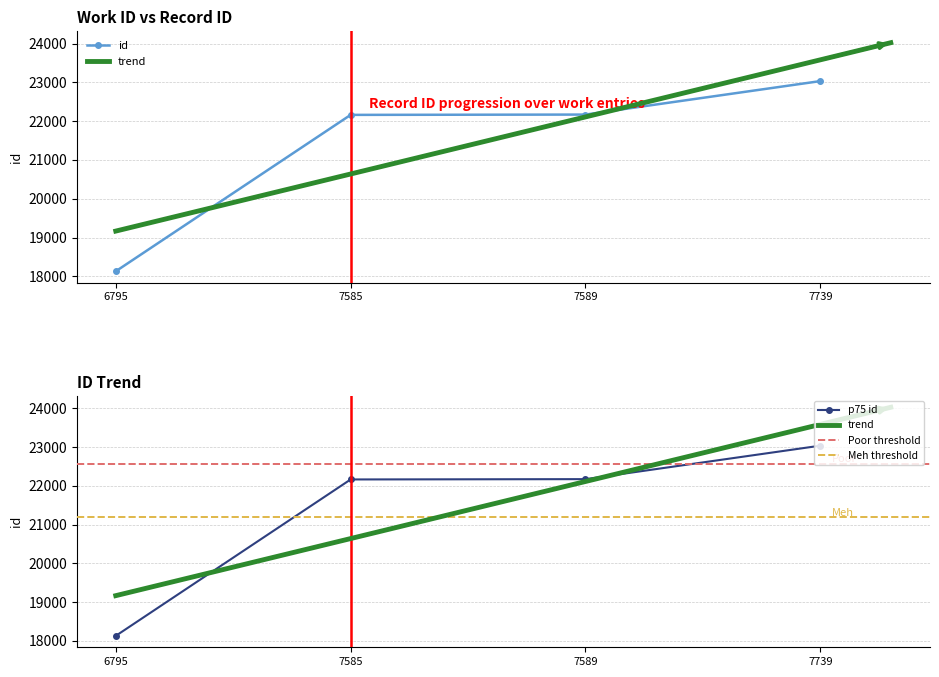

What is the value of the 3rd point from the left?

22170